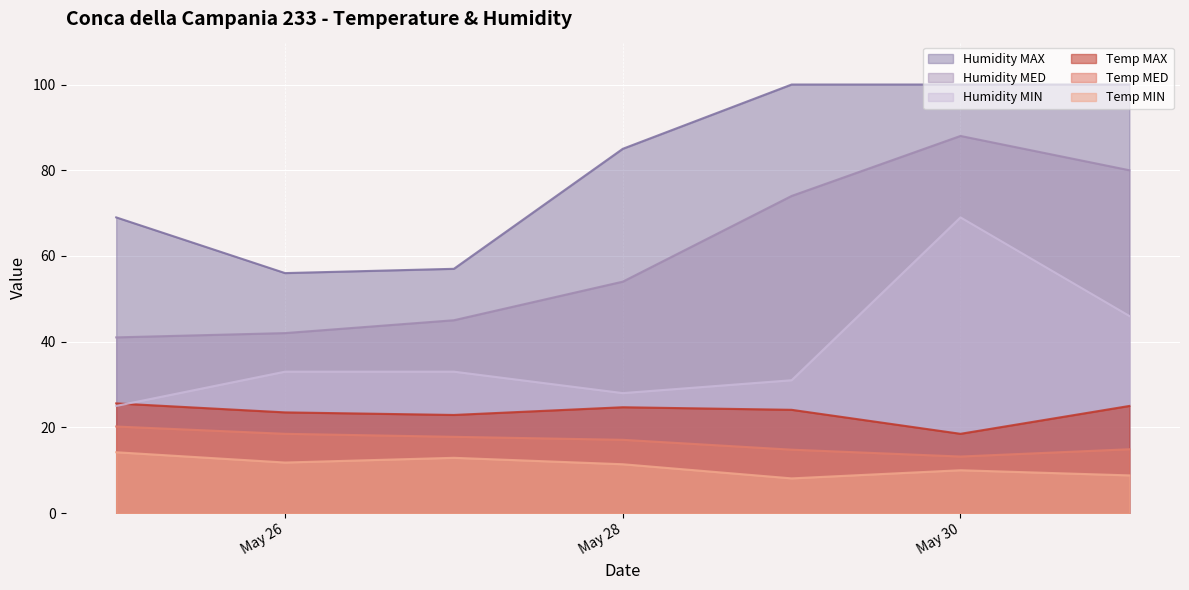

Rank the series at 2020-05-31 from lowest to highest value.

Temp MIN, Temp MED, Temp MAX, Humidity MIN, Humidity MED, Humidity MAX